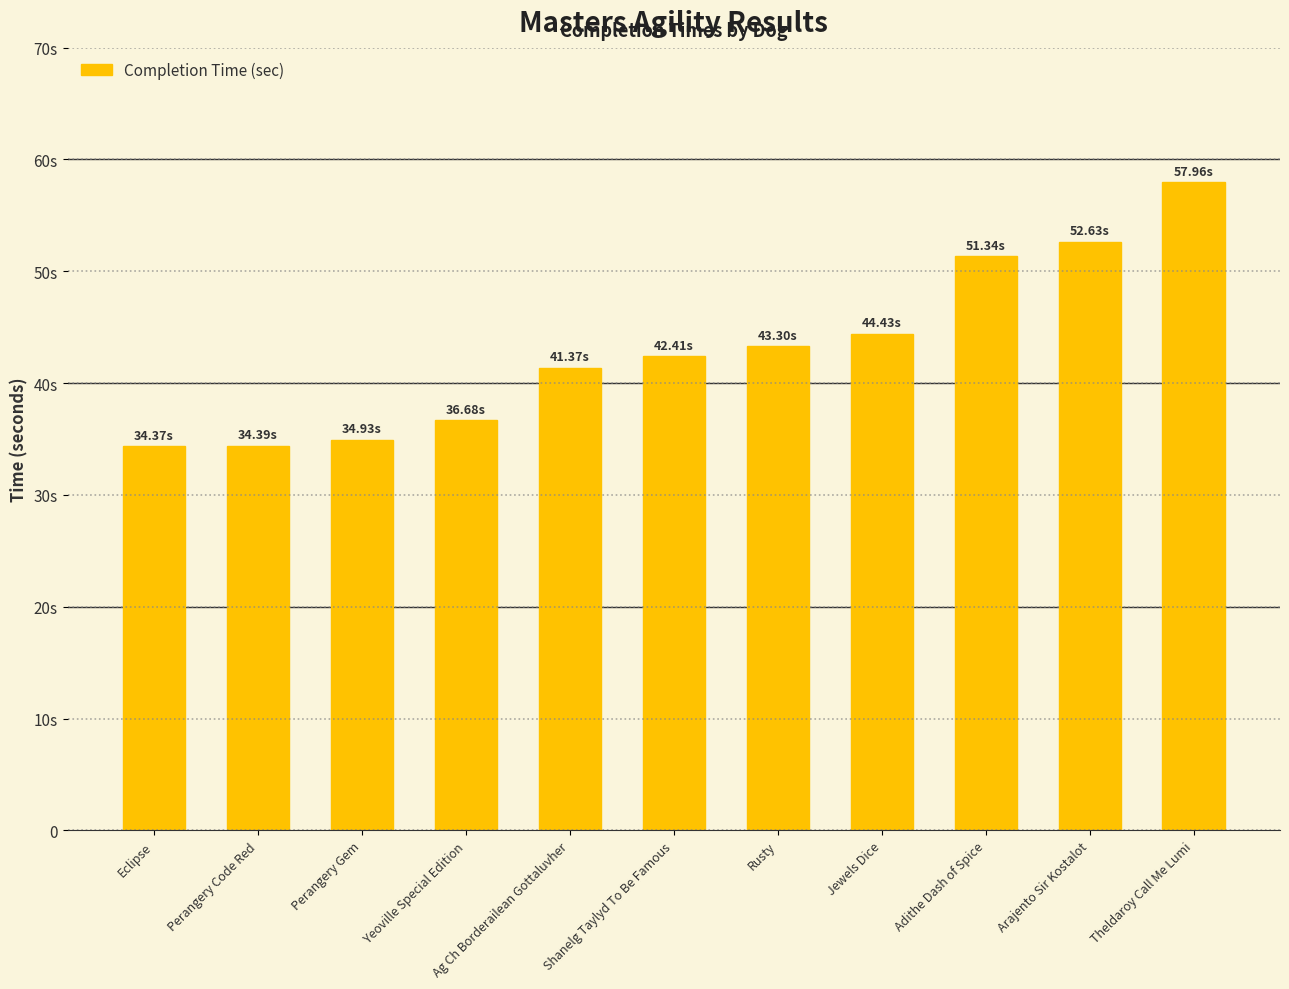

What value does the data have at Jewels Dice?

44.4